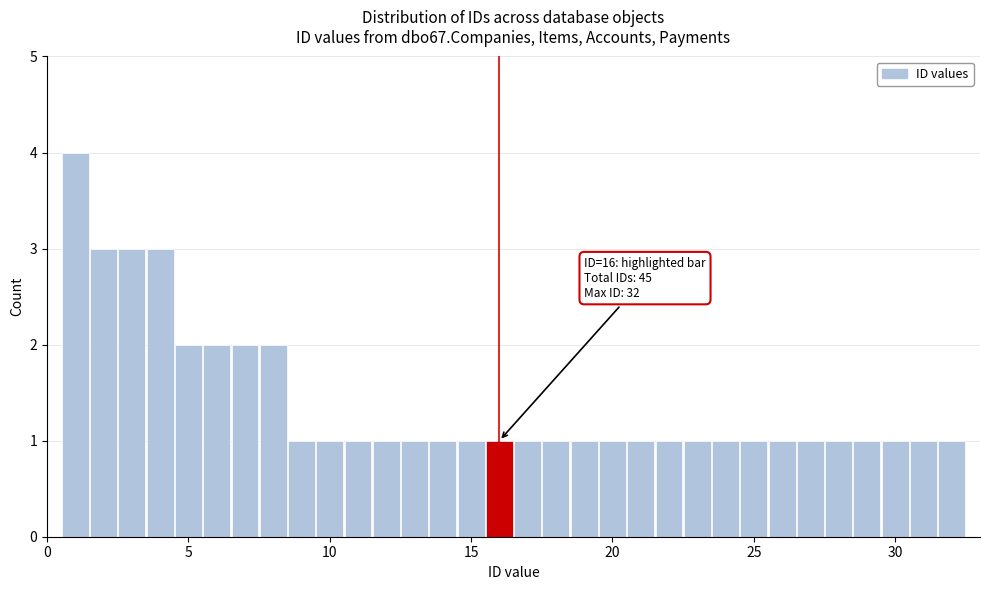

Around what value on the x-axis is the tallest bar? Give the approximate position of its centre, as read against the axis.

1.0